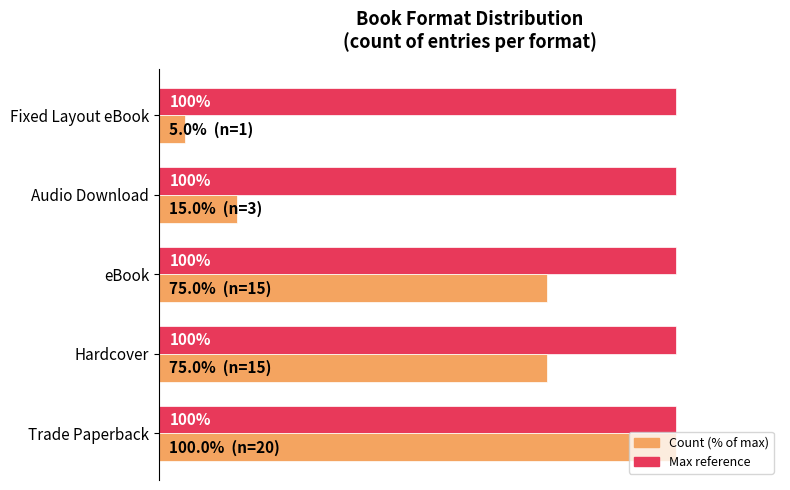

At which category does the chart reach its minimum across all series?

Fixed Layout eBook